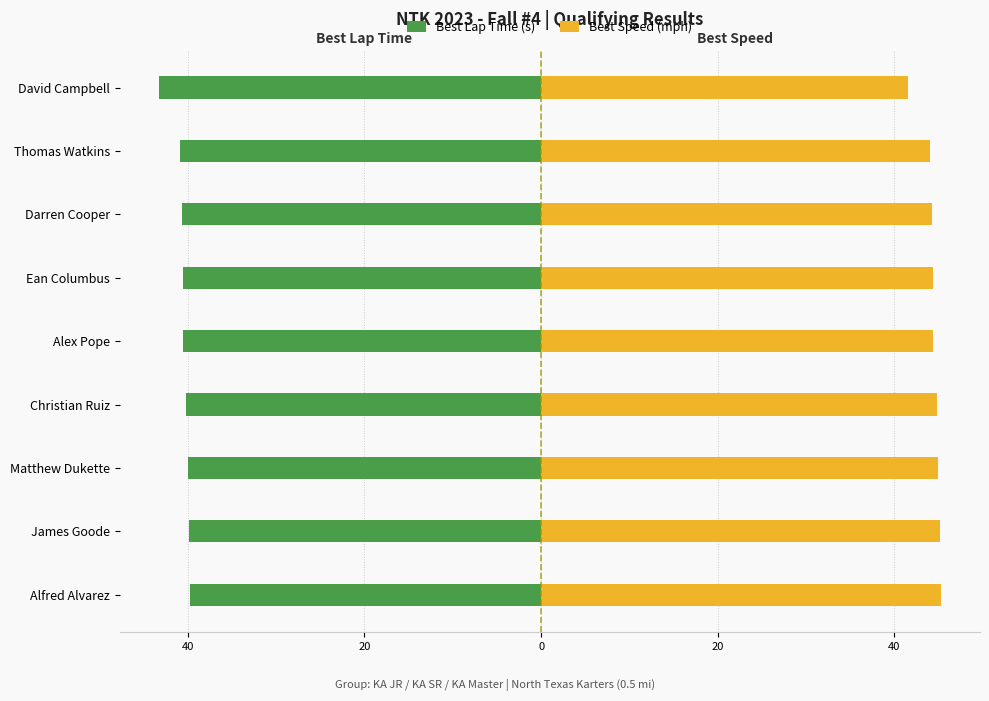

What is the smallest value displayed?

-43.3